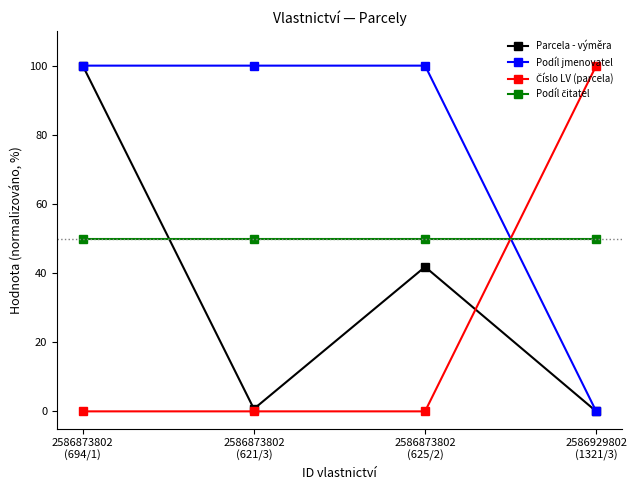

What is the label of the 3rd point from the left?

2586873802
(625/2)